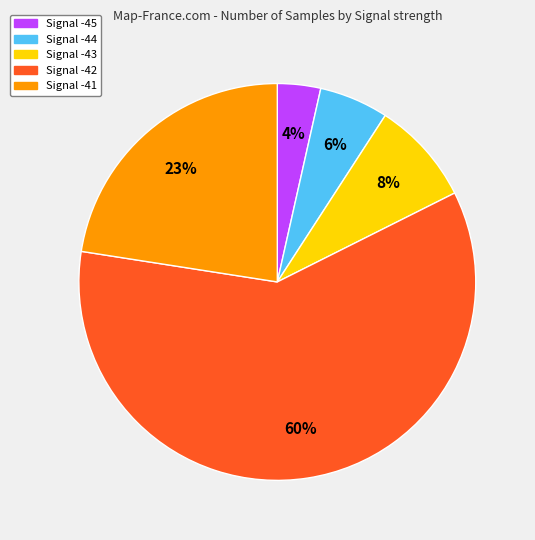

The Signal -41 slice represents 23% of the pie. True or false?

True